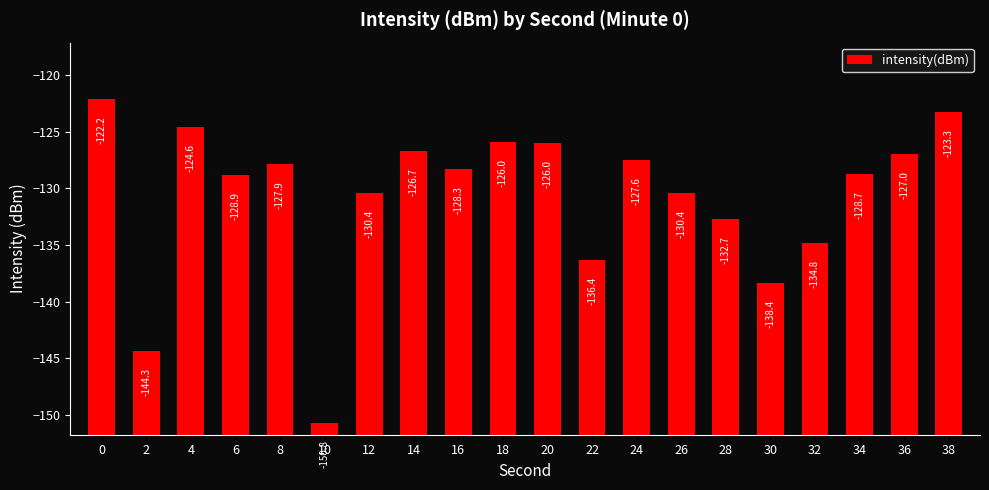

List the labels in order of value, largest first.

0, 38, 4, 18, 20, 14, 36, 24, 8, 16, 34, 6, 26, 12, 28, 32, 22, 30, 2, 10